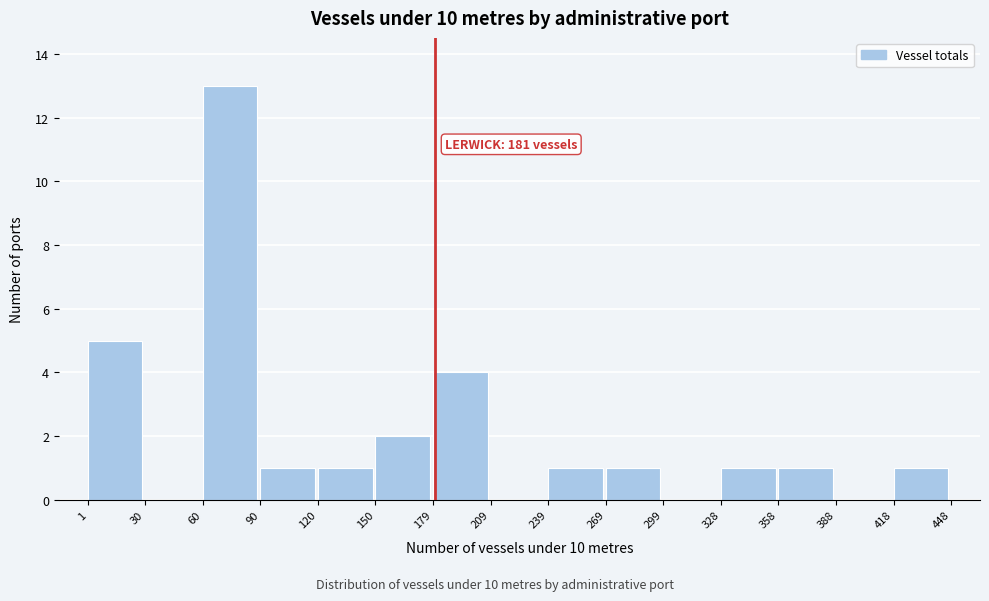

Over which range of the x-axis is the bar tallest?

60 to 90